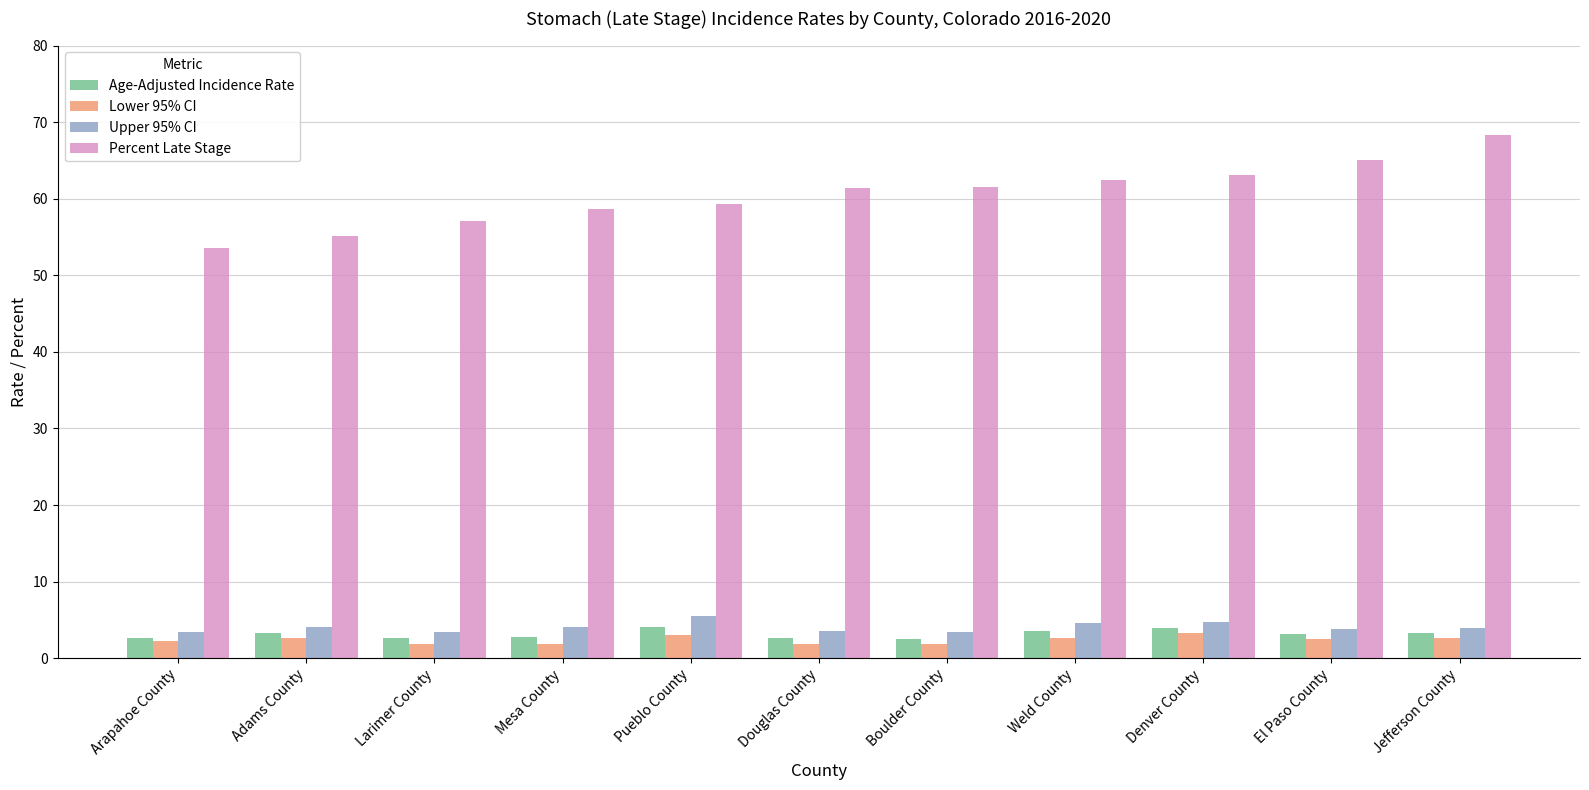

Where does the Percent Late Stage series first go above 61?

Douglas County